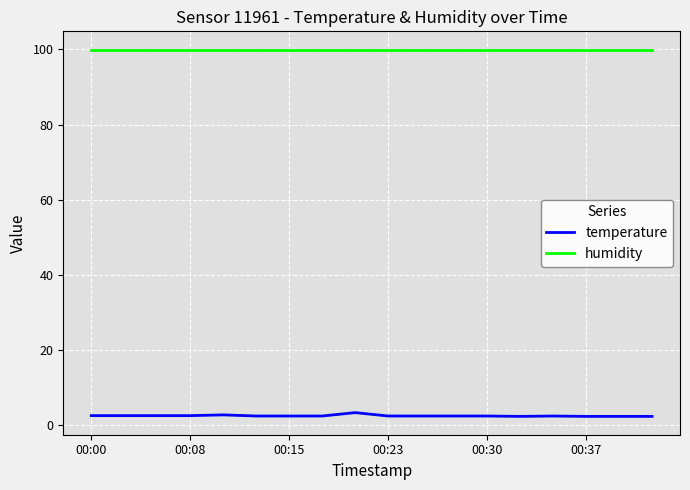

Rank the series by their maximum value, from highest to lowest.

humidity, temperature